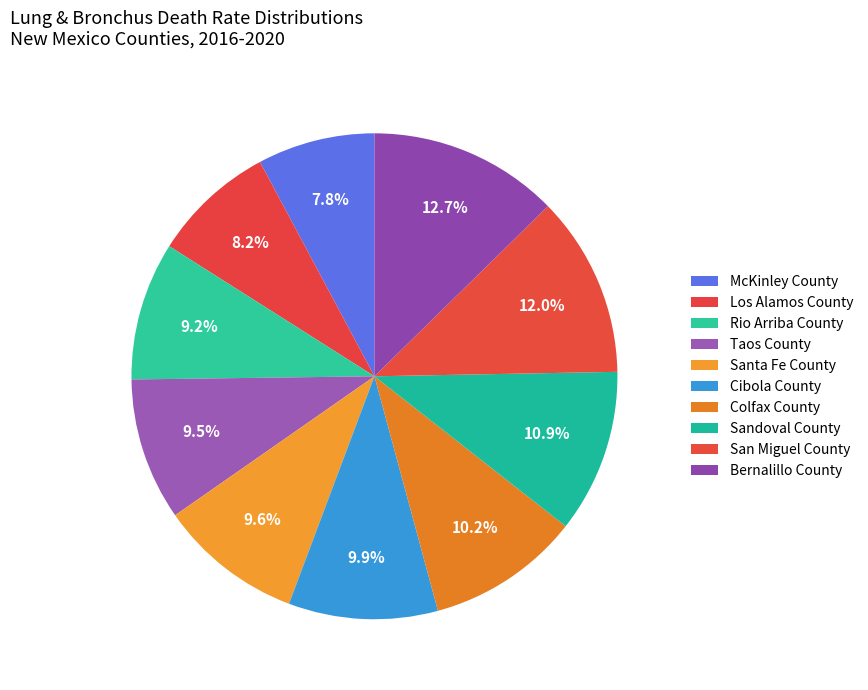

What is the smallest slice in the pie chart?

McKinley County